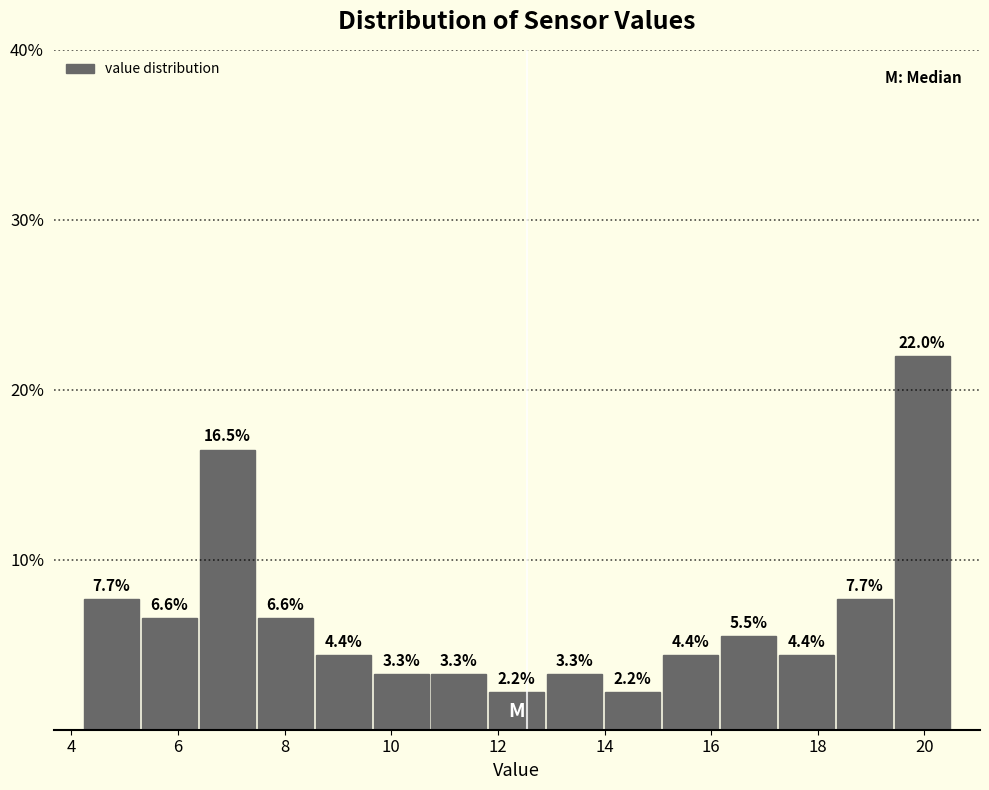

Reading left to right, transcribe this chart: for each bar, give the range it covers on the x-axis and its height. The bar edges are not printed on the chart, so give them approximately, as read against the axis.

4.2 to 5.2: 7.7
5.2 to 6.4: 6.6
6.4 to 7.4: 16.5
7.4 to 8.6: 6.6
8.6 to 9.6: 4.4
9.6 to 10.8: 3.3
10.8 to 11.8: 3.3
11.8 to 12.8: 2.2
12.8 to 14.0: 3.3
14.0 to 15.0: 2.2
15.0 to 16.2: 4.4
16.2 to 17.2: 5.5
17.2 to 18.4: 4.4
18.4 to 19.4: 7.7
19.4 to 20.6: 22.0